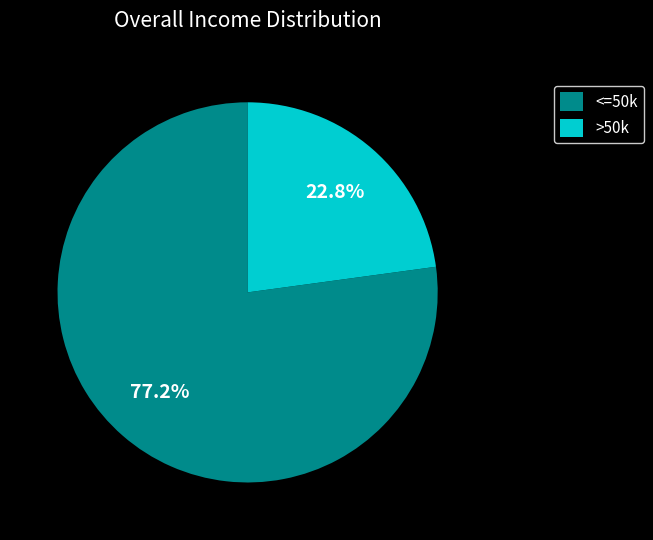

How many segments does this pie chart have?

2